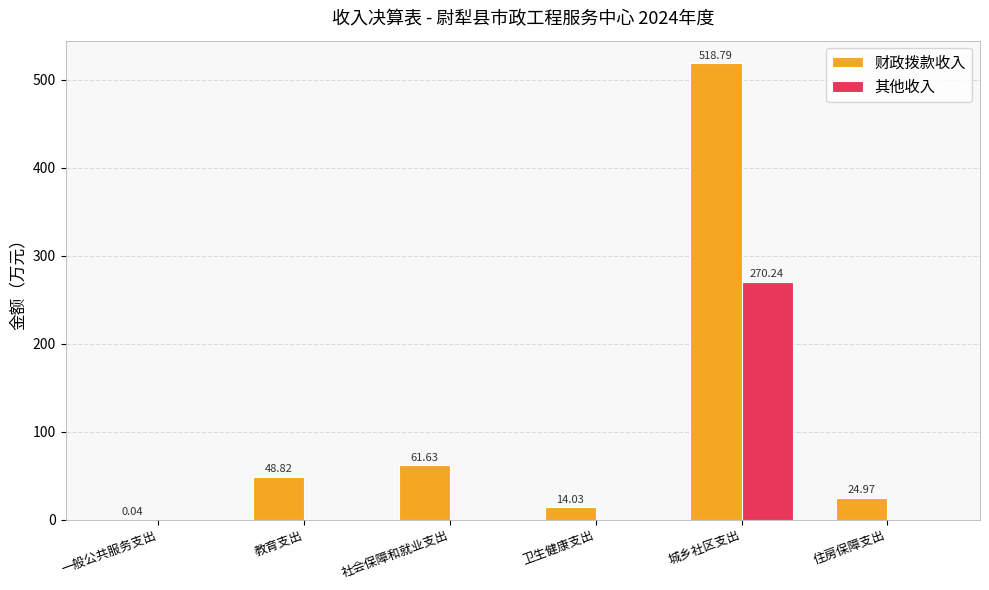

At which category does the chart reach its peak across all series?

城乡社区支出